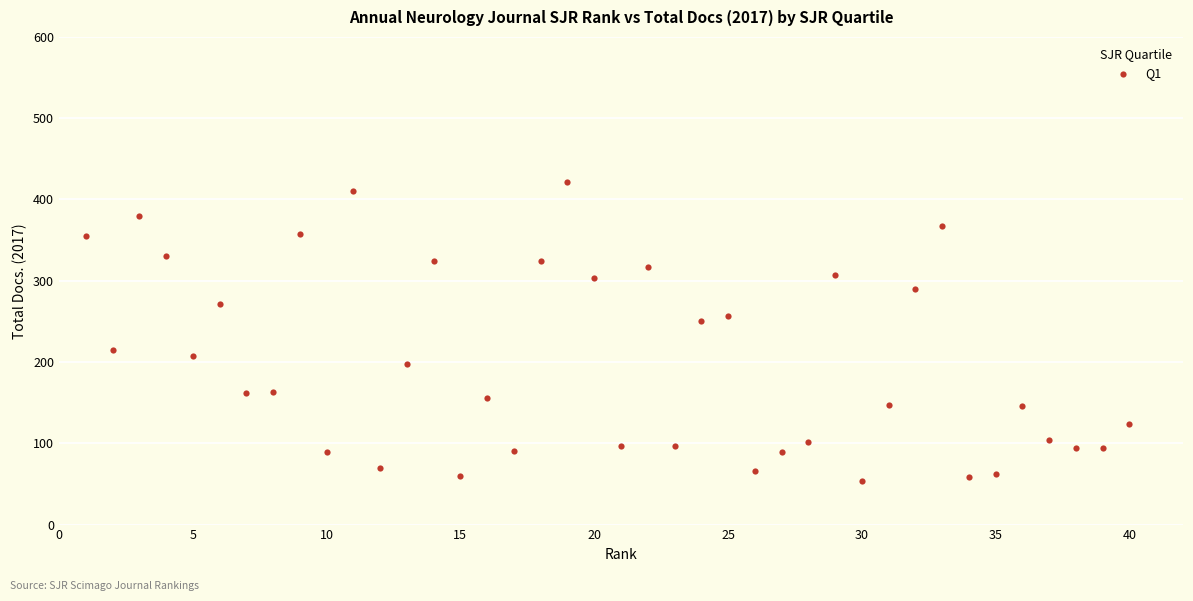

What Y value in the scatter plot is closest to 237?

250